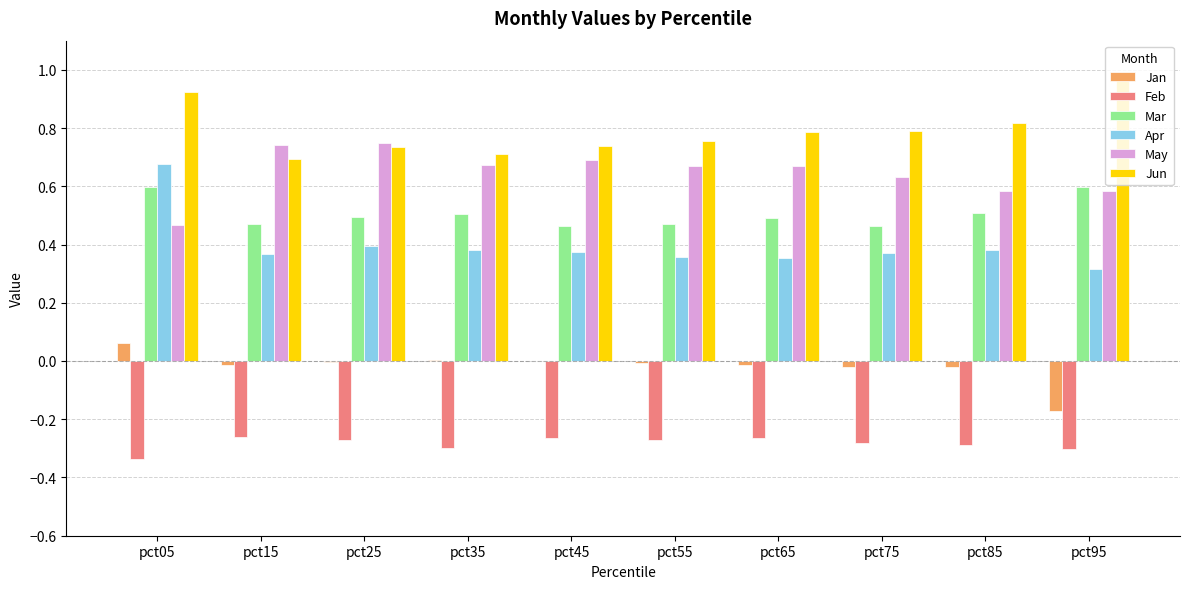

Is it true that May equals 0.7 at pct15?

True